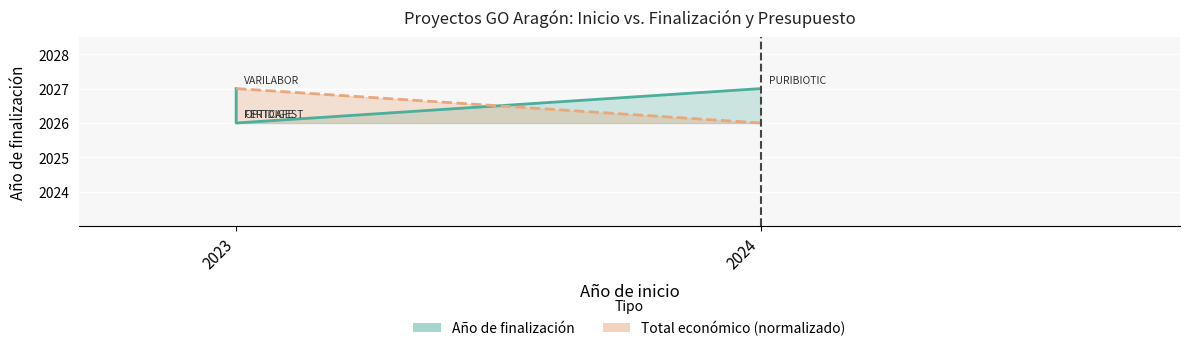

Is it true that Total económico (normalizado) equals 2027 at 2023?

True